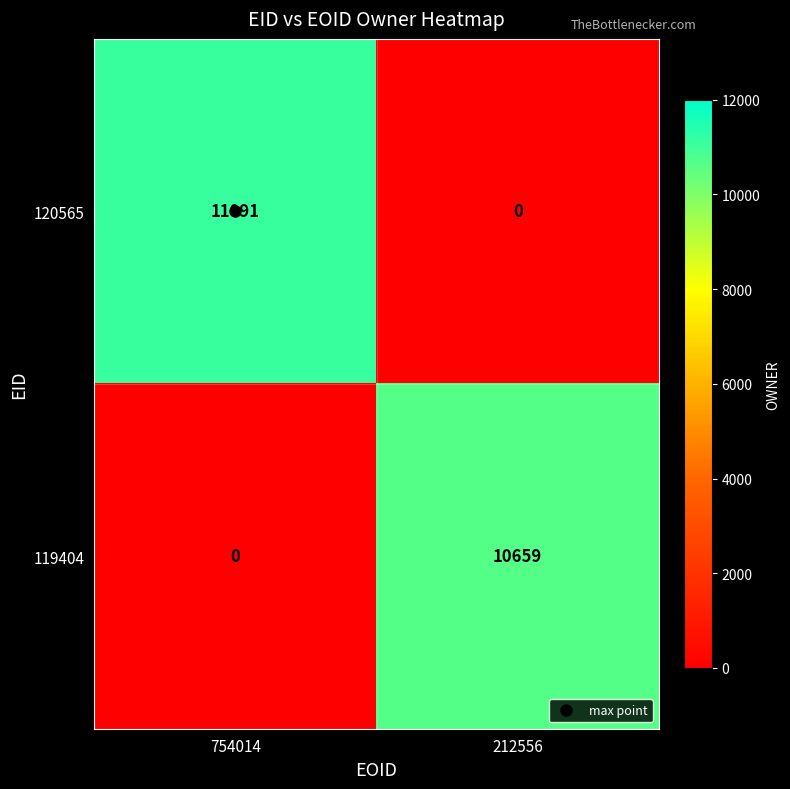

Rank the series at 754014 from lowest to highest value.

119404, 120565